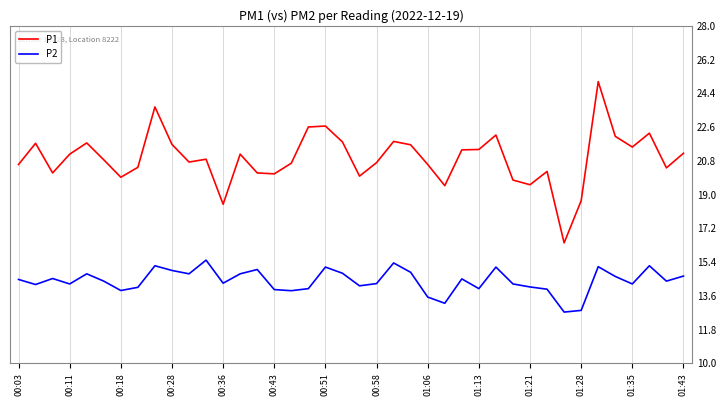

What is the sum of the P1 values at 17 and 00:03?

43.2